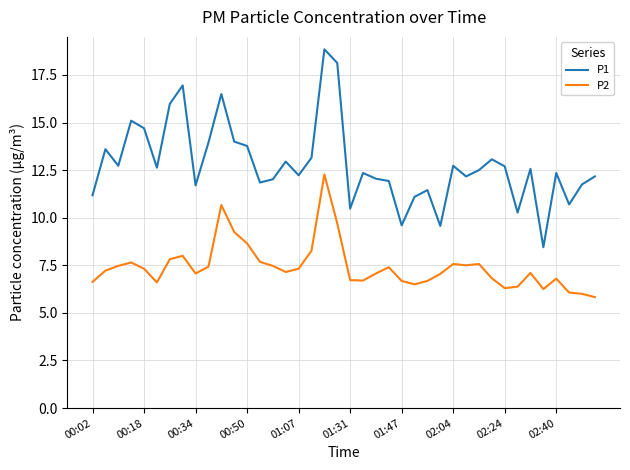

List the series in order of their overall mean, highest first.

P1, P2